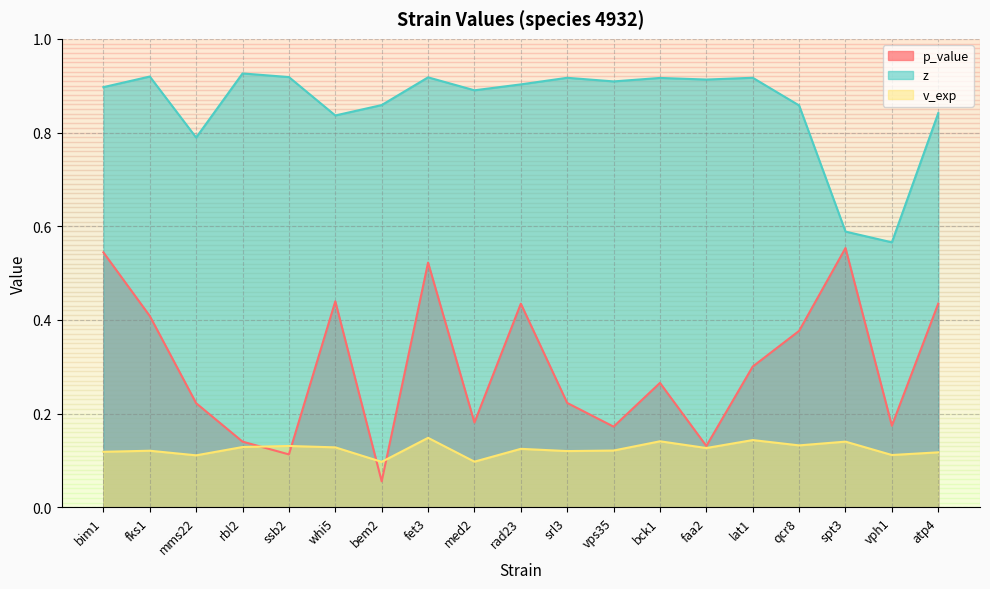

Rank the series by their maximum value, from highest to lowest.

z, p_value, v_exp